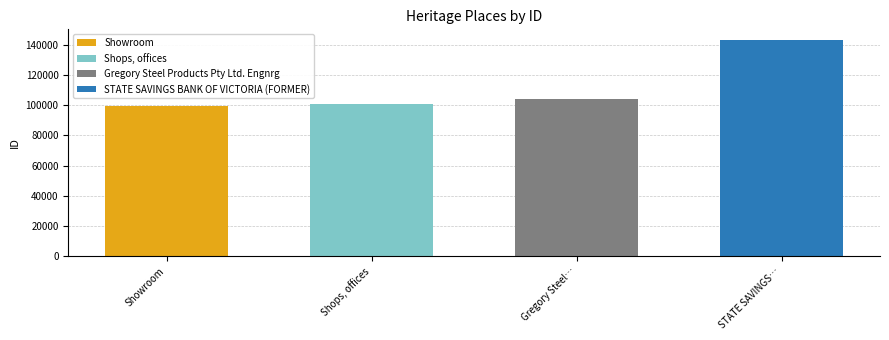

What is the change in value from Showroom to Gregory Steel Products Pty Ltd. Engnrg?

+4411